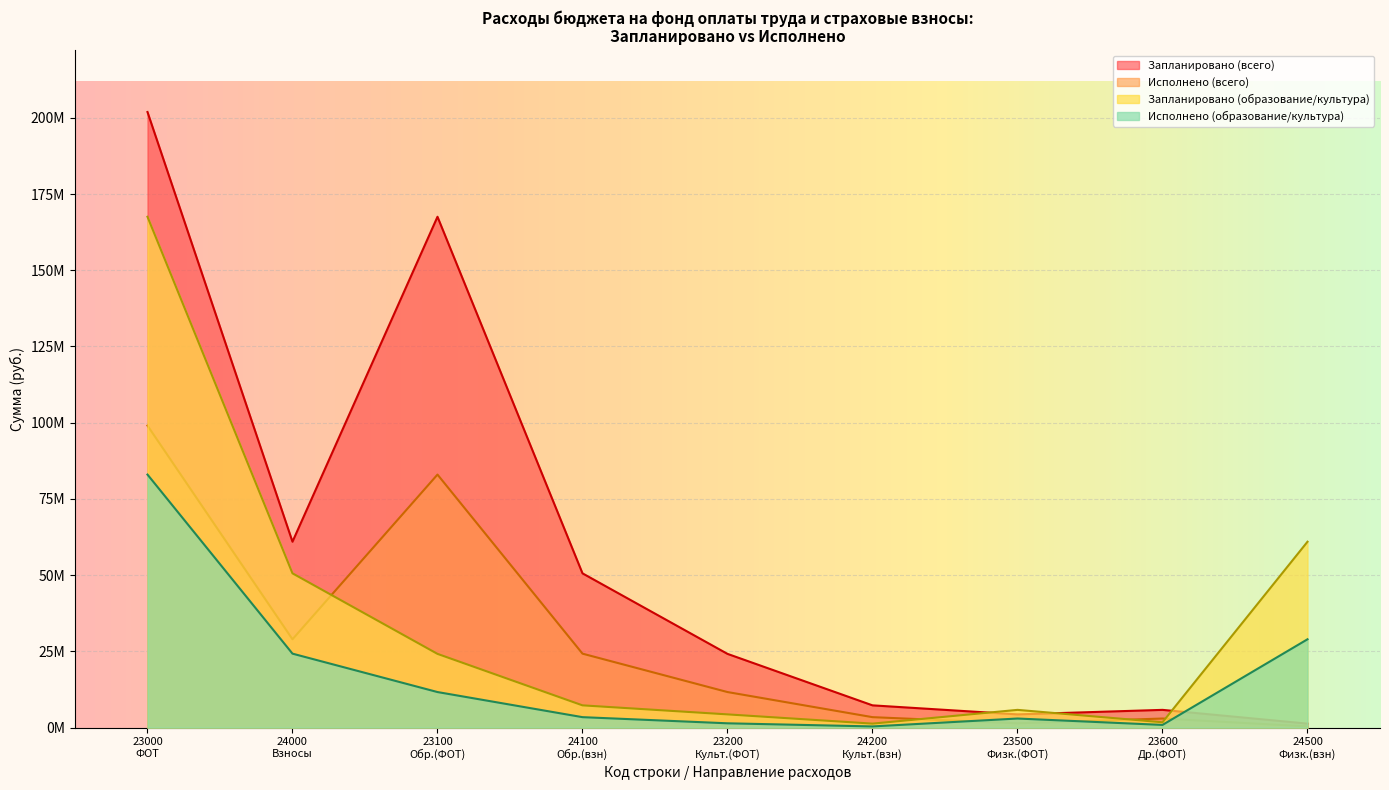

How many categories are shown in the chart?

9